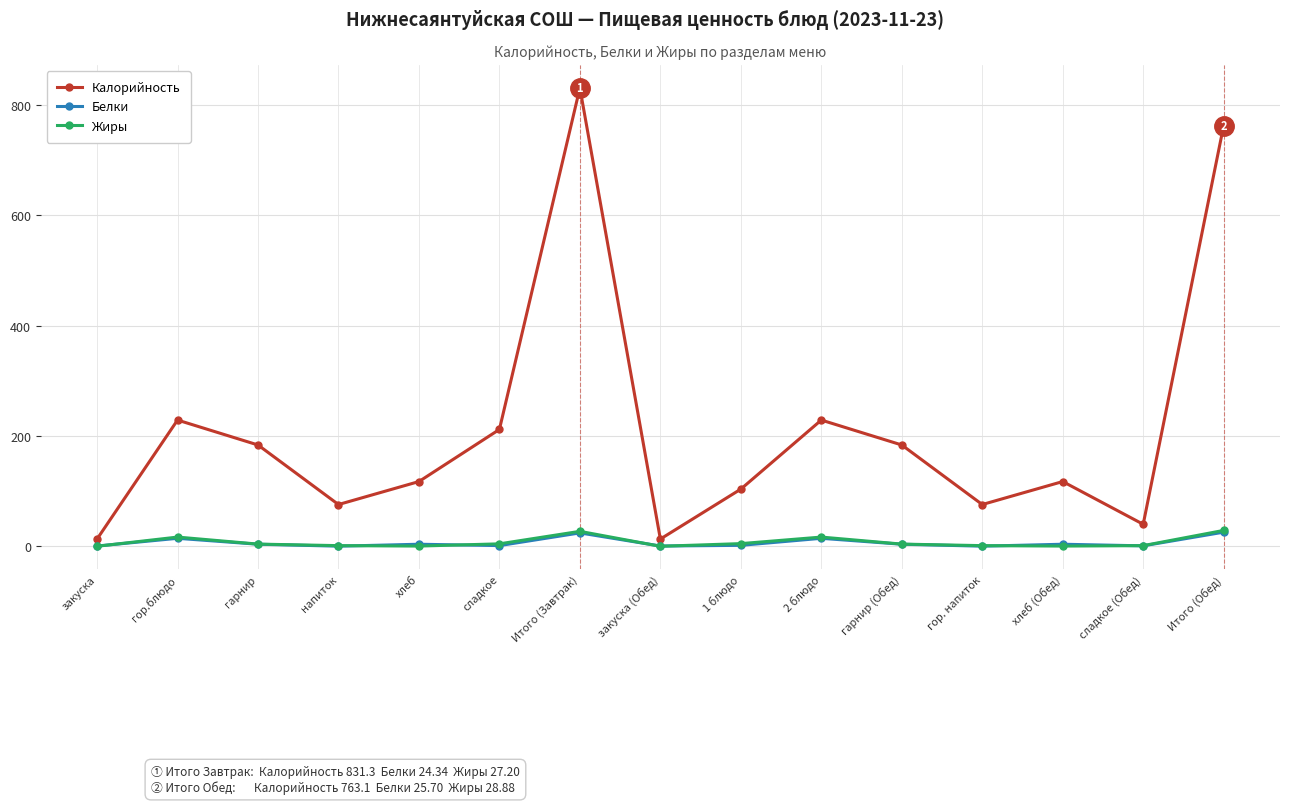

What are all the series names shown in the legend?

Калорийность, Белки, Жиры